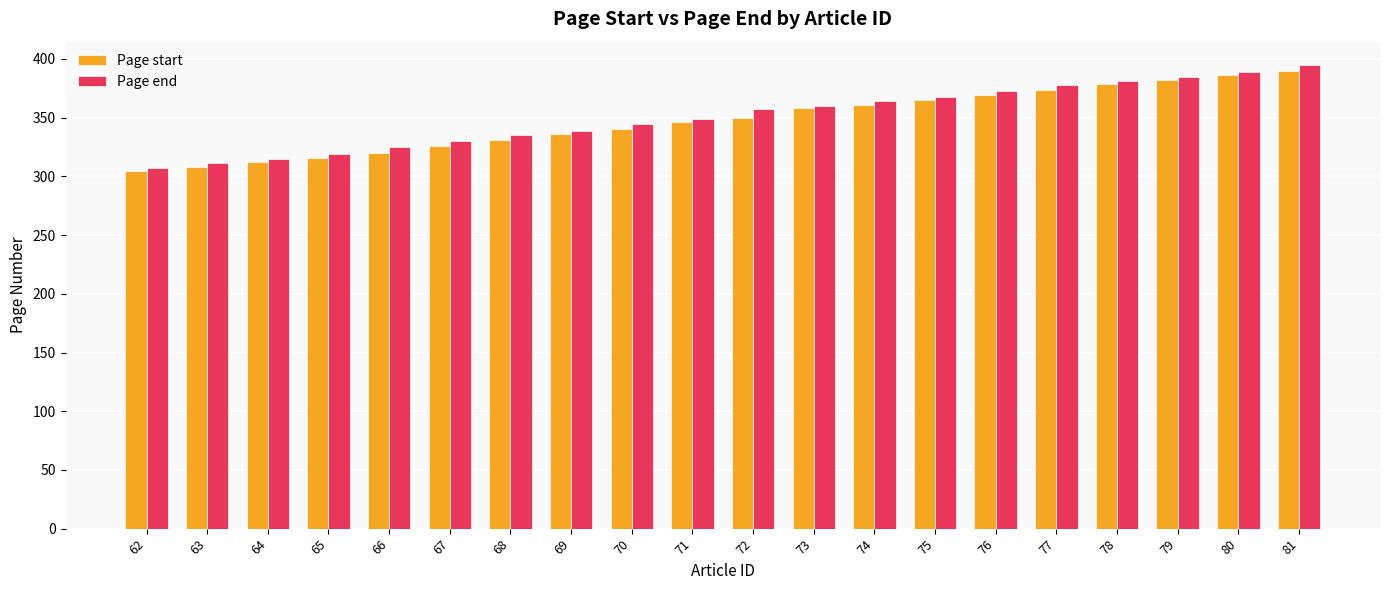

Which series changed the most between 75 and 78?

Page start